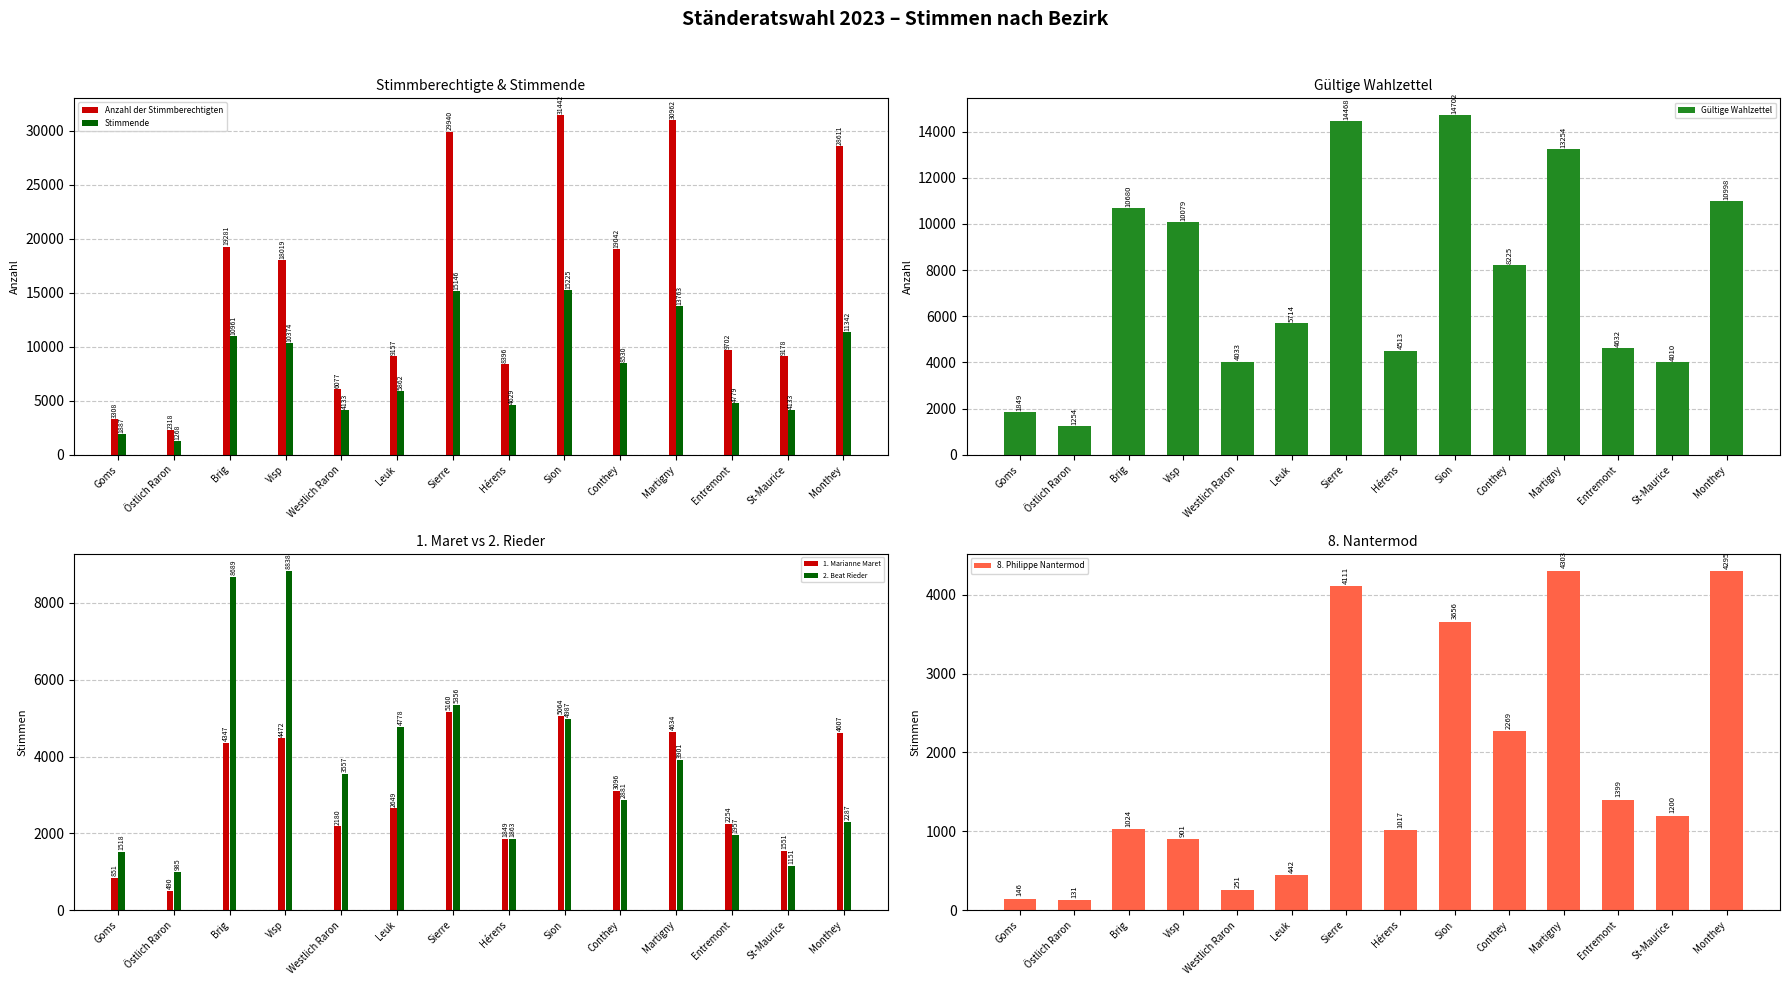

What is the difference between the highest and lowest values at Leuk?

8715